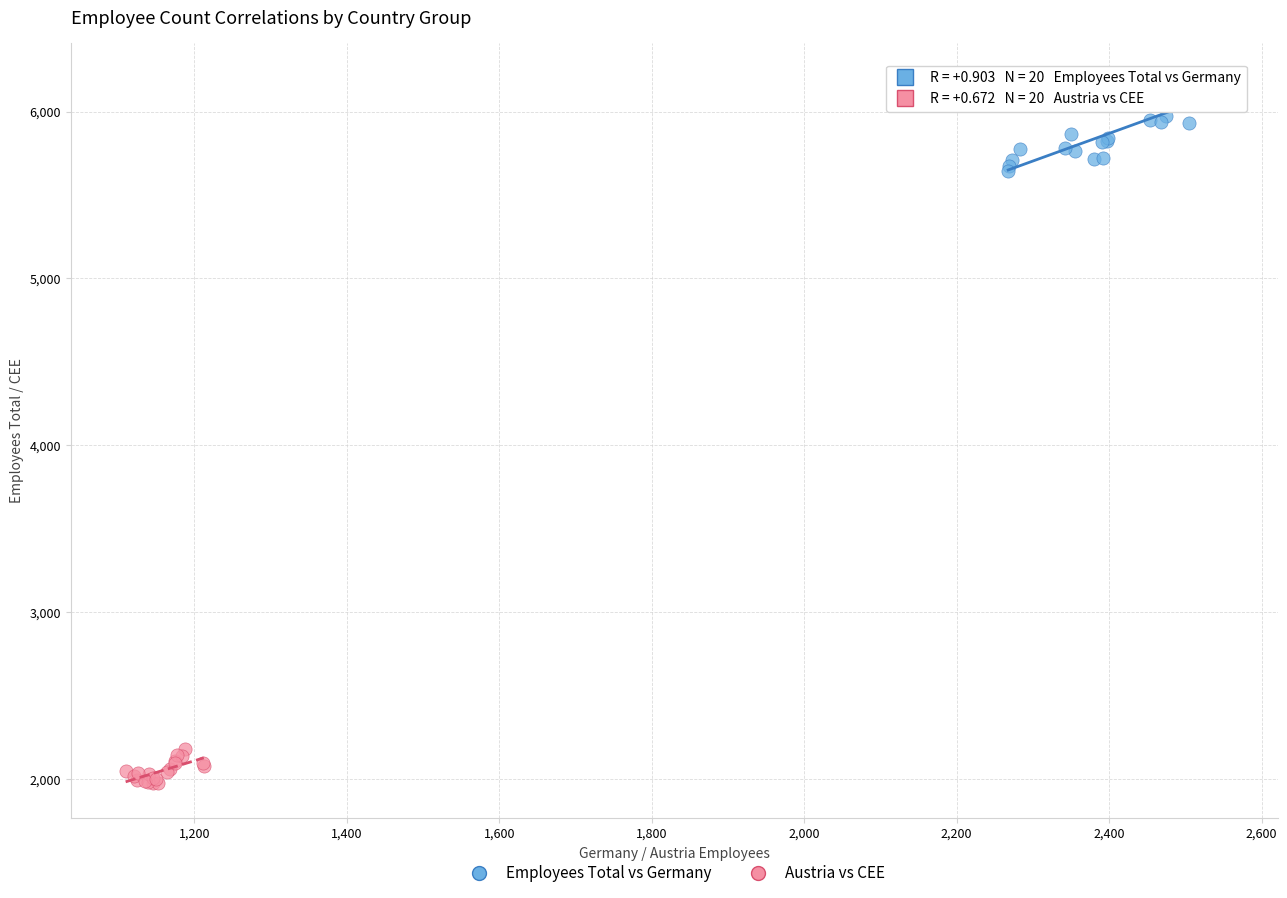

What are all the series names shown in the legend?

Employees Total vs Germany, Austria vs CEE